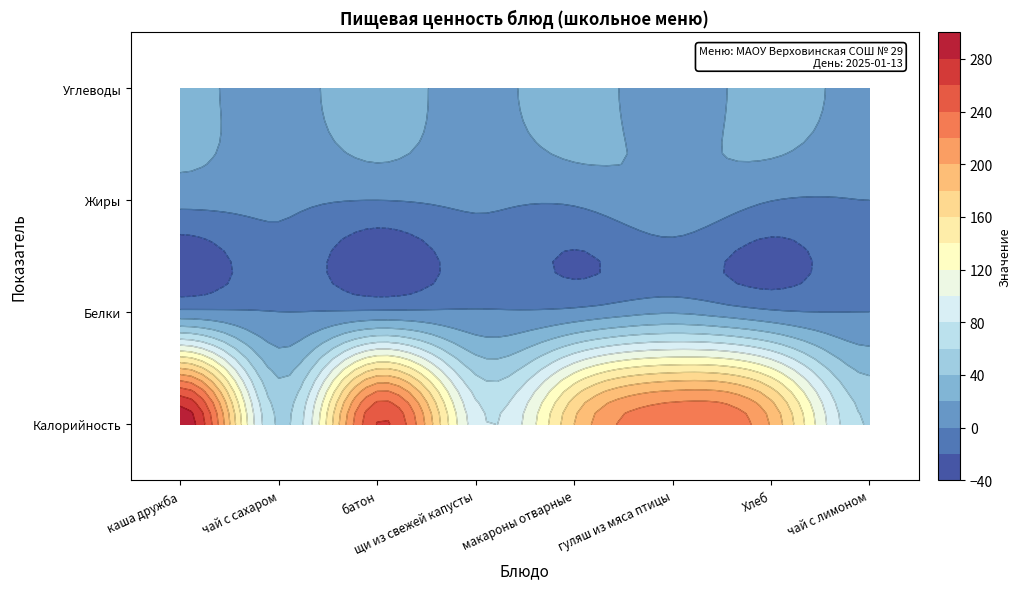

Which series has the widest spread of values?

Калорийность